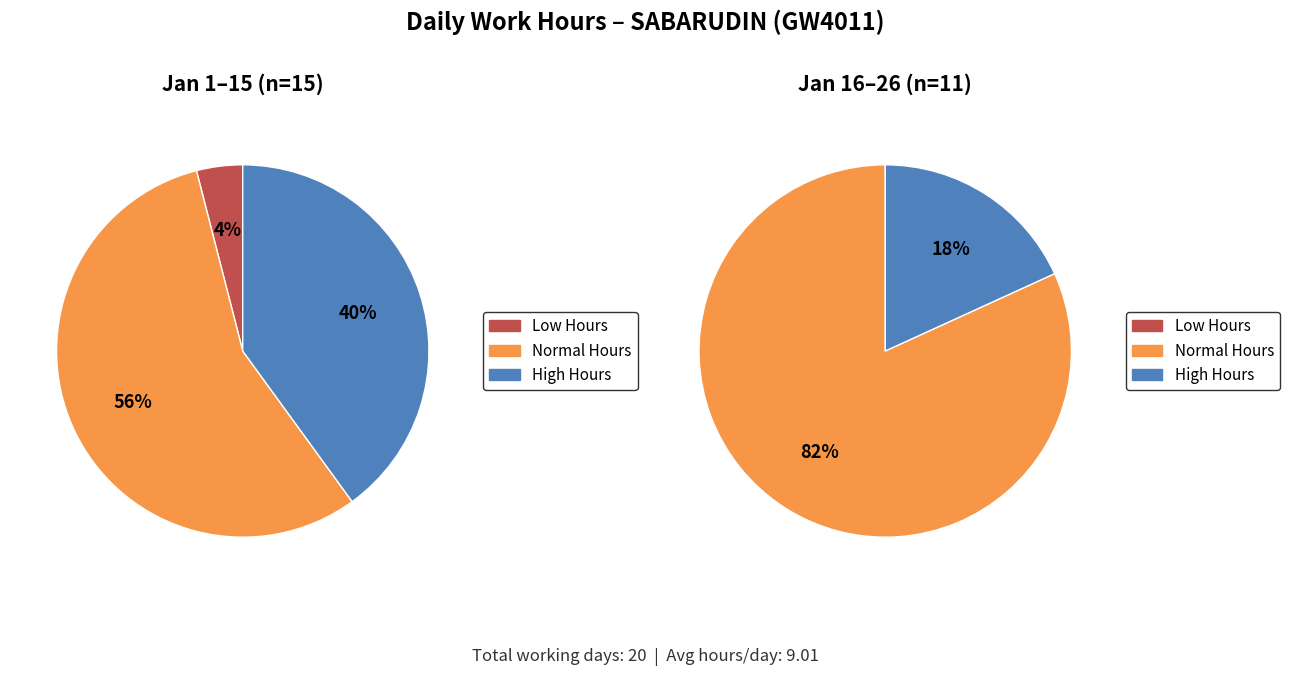

Is it true that 1 is 57% of the pie?

True